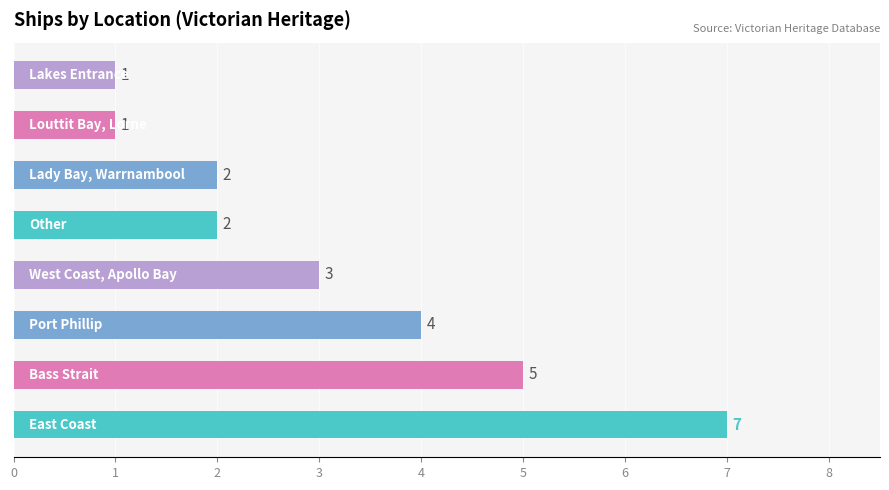

What is the maximum value shown in the chart?

7